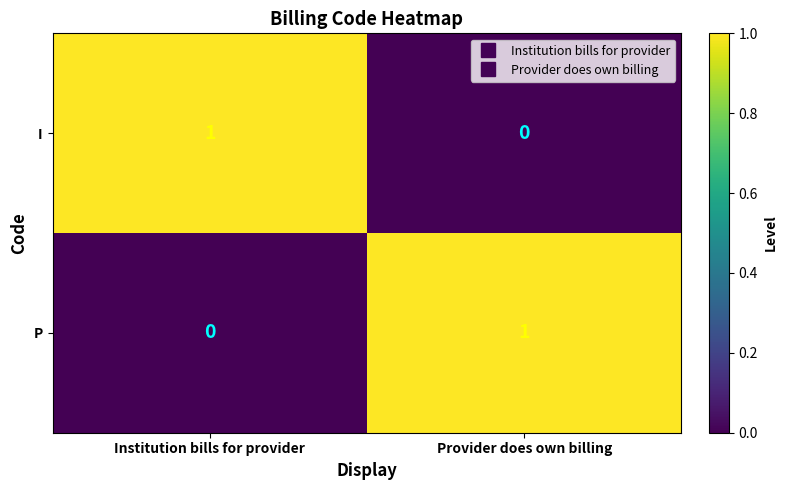

At which label does I reach its minimum?

Provider does own billing